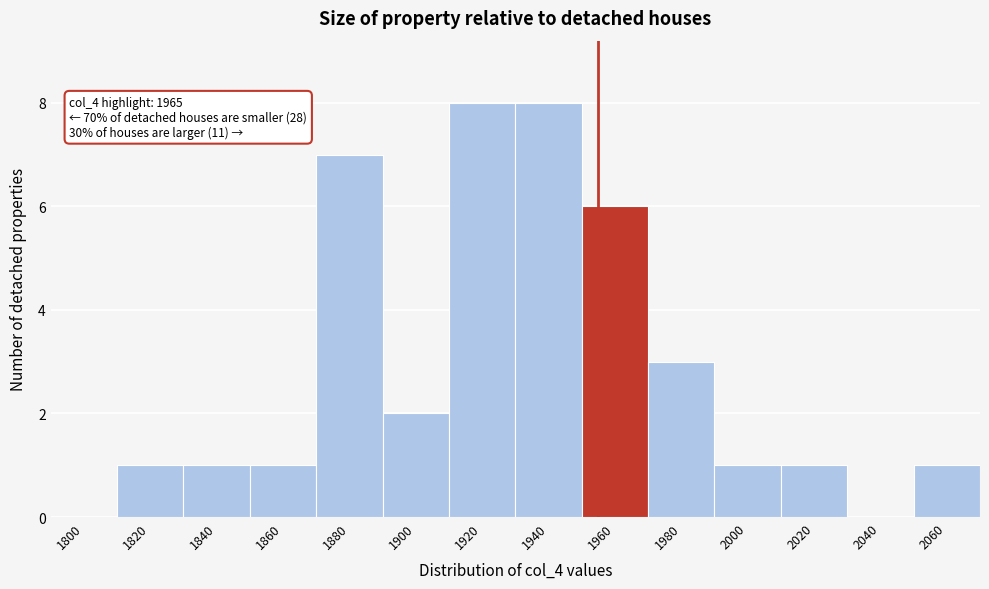

Reading left to right, transcribe all the data shown in this chart.

1800=0	1820=1	1840=1	1860=1	1880=7	1900=2	1920=8	1940=8	1960=6	1980=3	2000=1	2020=1	2040=0	2060=1